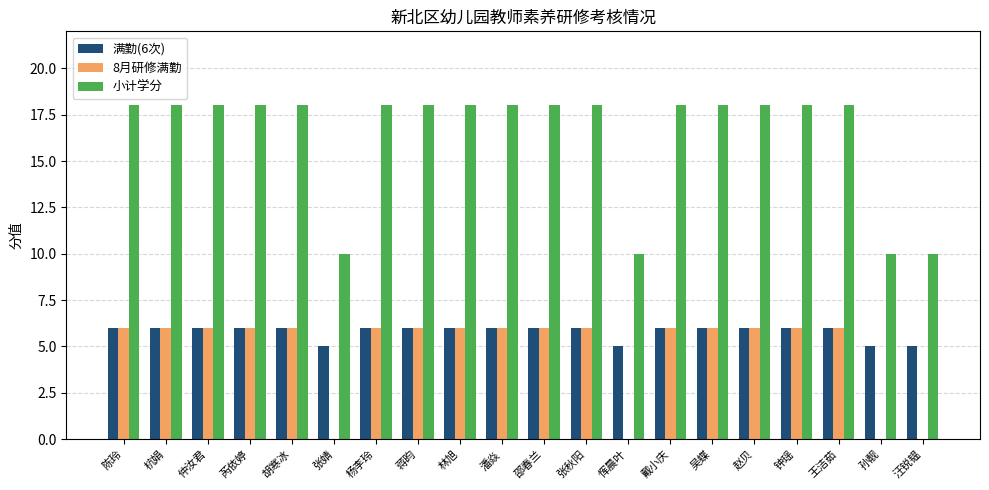

Reading left to right, transcribe all the data shown in this chart.

满勤(6次): 6	6	6	6	6	5	6	6	6	6	6	6	5	6	6	6	6	6	5	5
8月研修满勤: 6	6	6	6	6	0	6	6	6	6	6	6	0	6	6	6	6	6	0	0
小计学分: 18	18	18	18	18	10	18	18	18	18	18	18	10	18	18	18	18	18	10	10